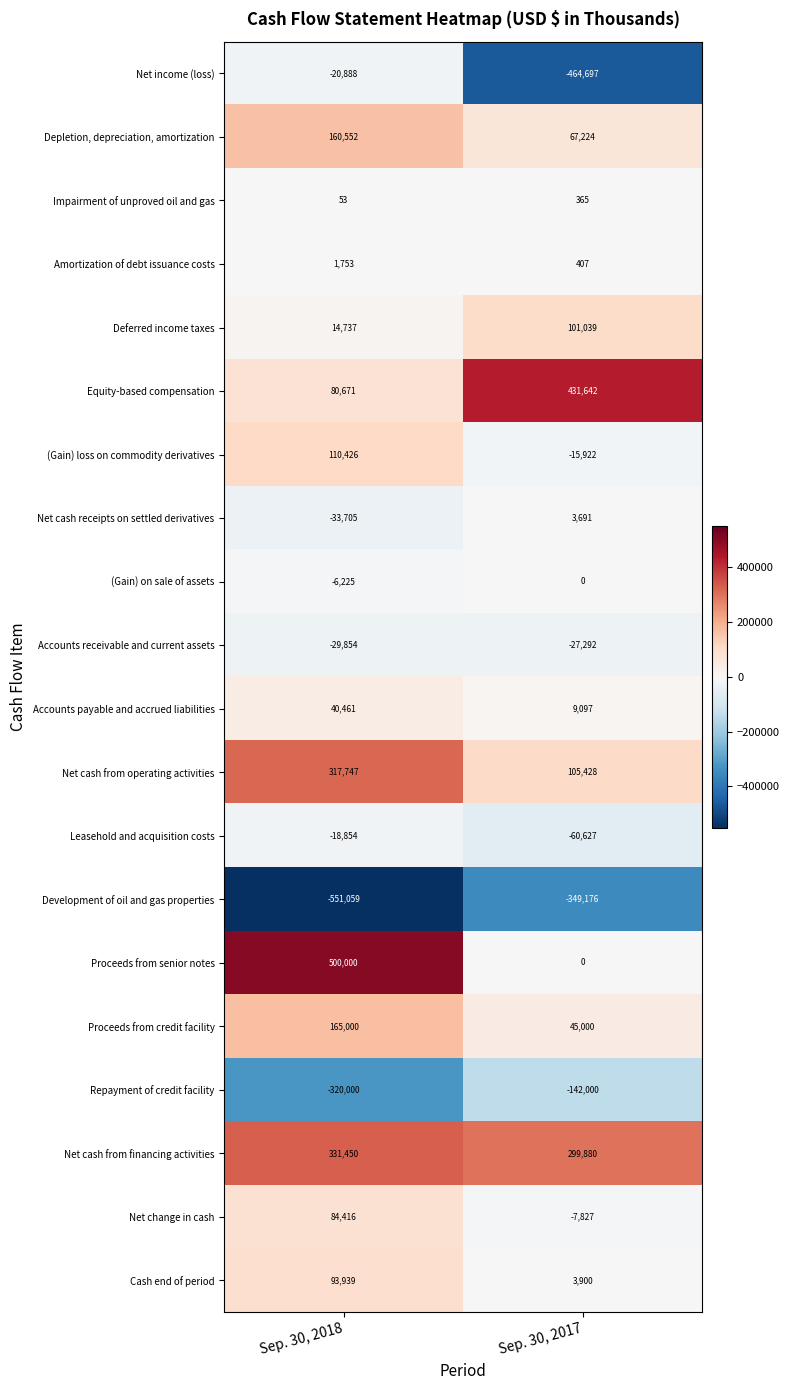

List the labels in order of Accounts receivable and current assets value, largest first.

Sep. 30, 2017, Sep. 30, 2018